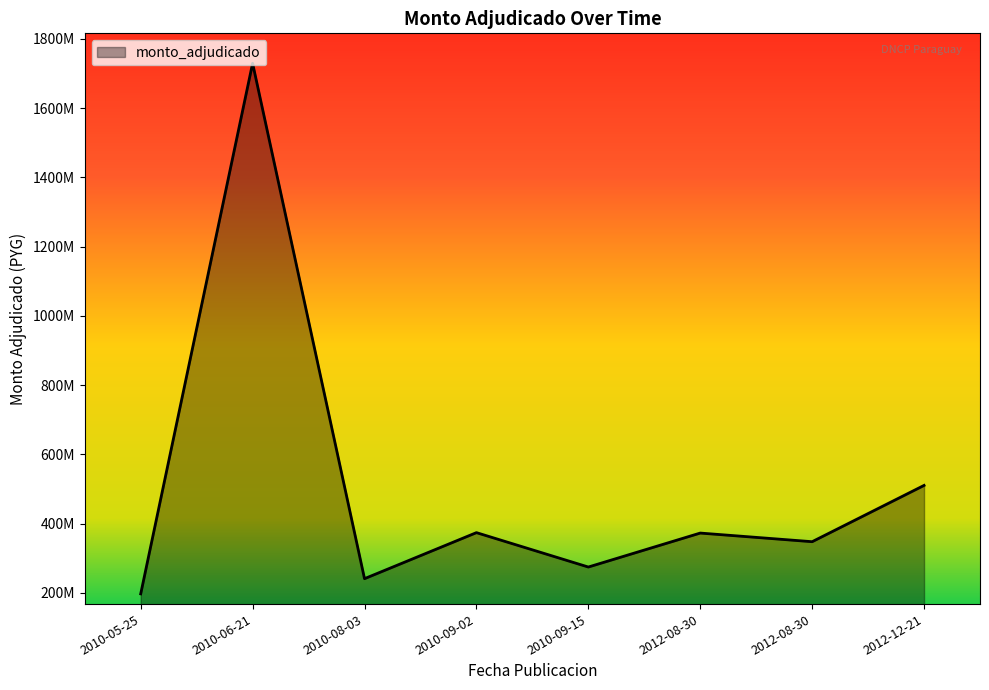

Reading left to right, extract all data points from this chart.

2010-05-25=197007950	2010-06-21=1729343927	2010-08-03=240873005	2010-09-02=373816400	2010-09-15=274486703	2012-08-30=372580516	2012-08-30=347643516	2012-12-21=510212736